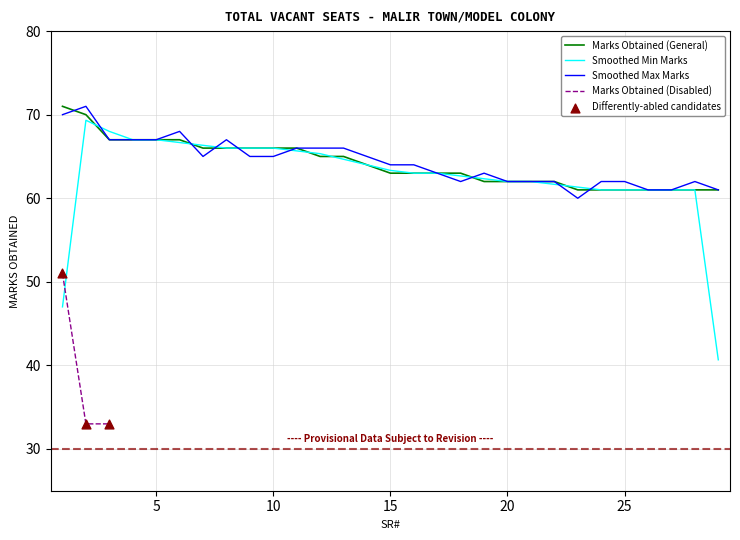

Approximately how many times larger is the value at 10 compared to 12?

1.0